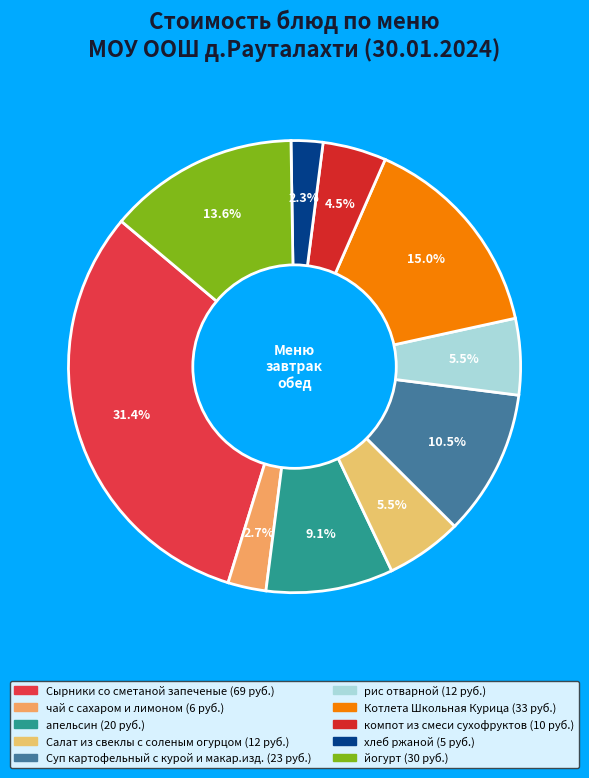

Do Суп картофельный с курой и макар.изд. and компот из смеси сухофруктов together represent more than half of the pie?

No